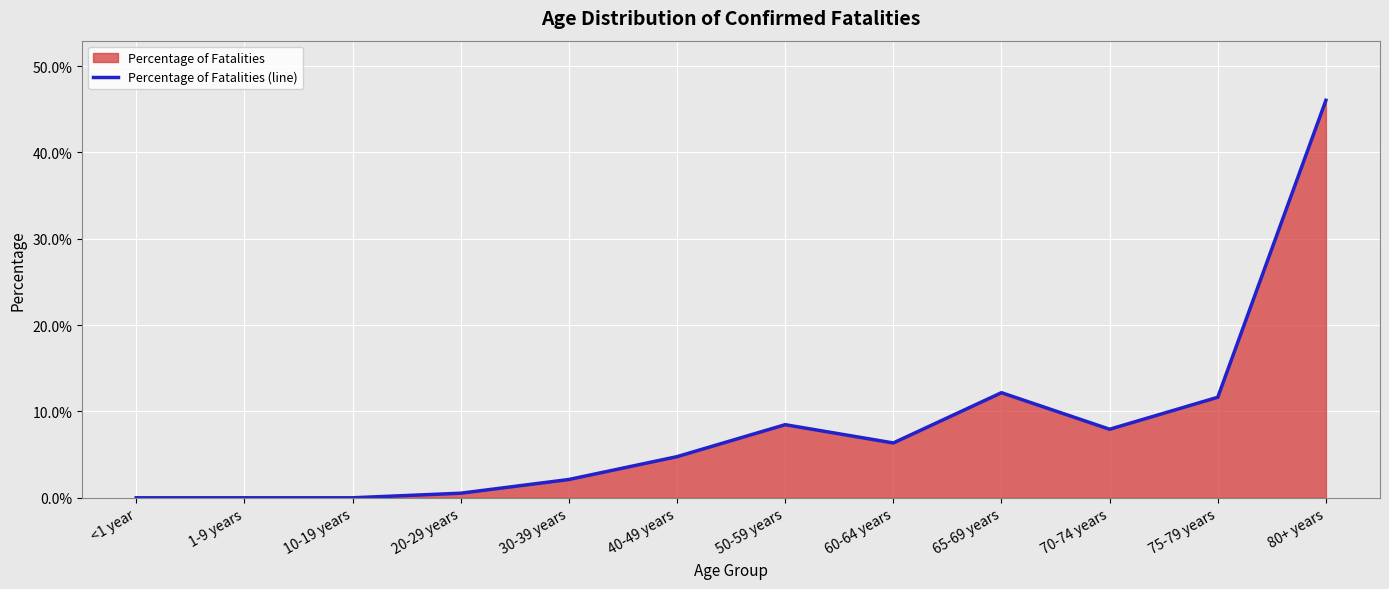

Which has a higher value, 40-49 years or 20-29 years?

40-49 years